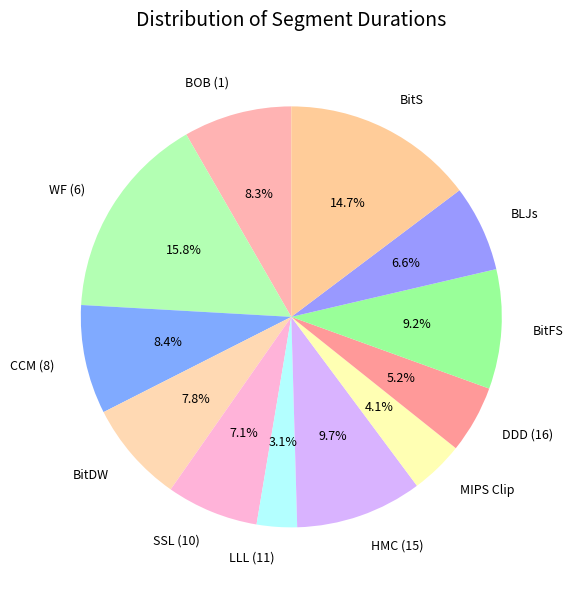

Does SSL (10) account for over 50% of the chart?

No